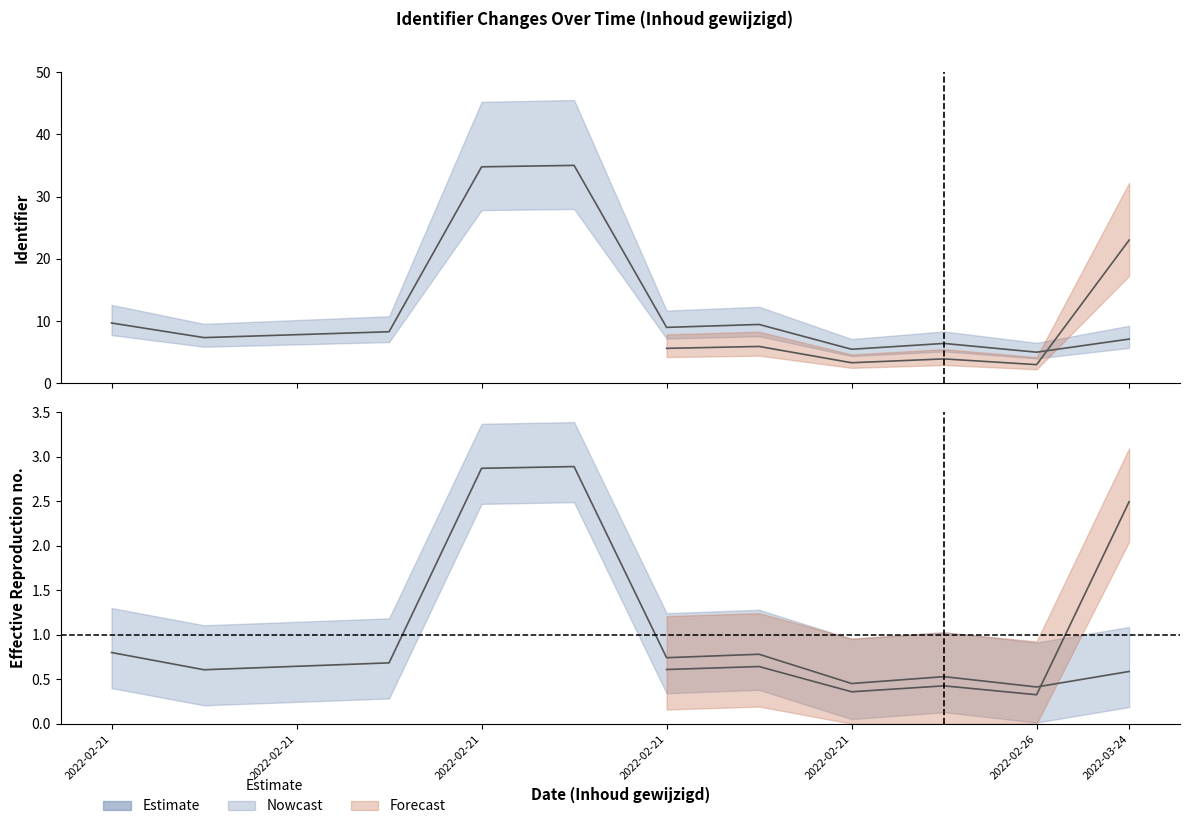

Between 2022-03-24 16:02:46 and 2022-02-21 11:47:06, which is larger?

2022-02-21 11:47:06